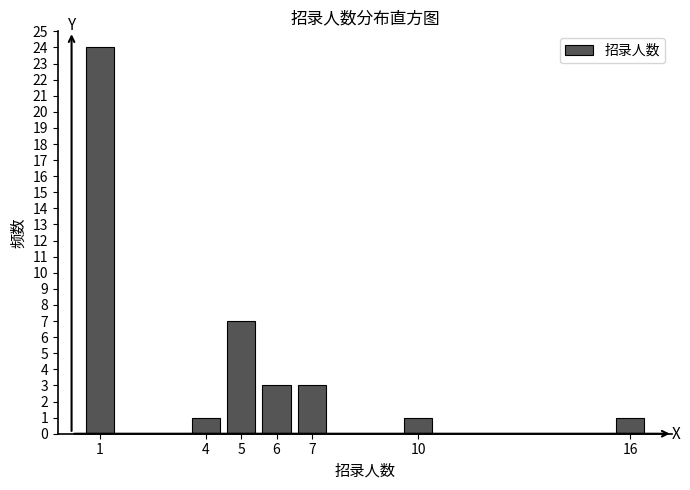

Reading left to right, transcribe all the data shown in this chart.

24	1	7	3	3	1	1